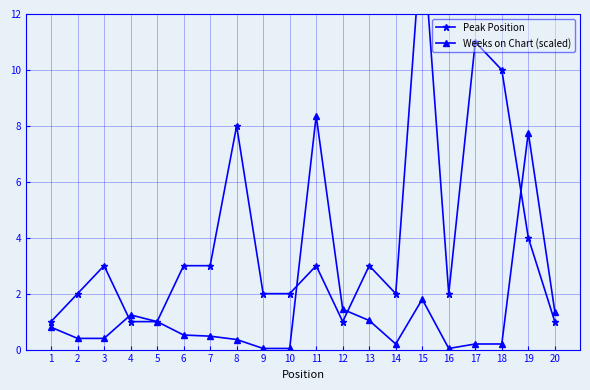

Which category has the lowest value across all series?

9